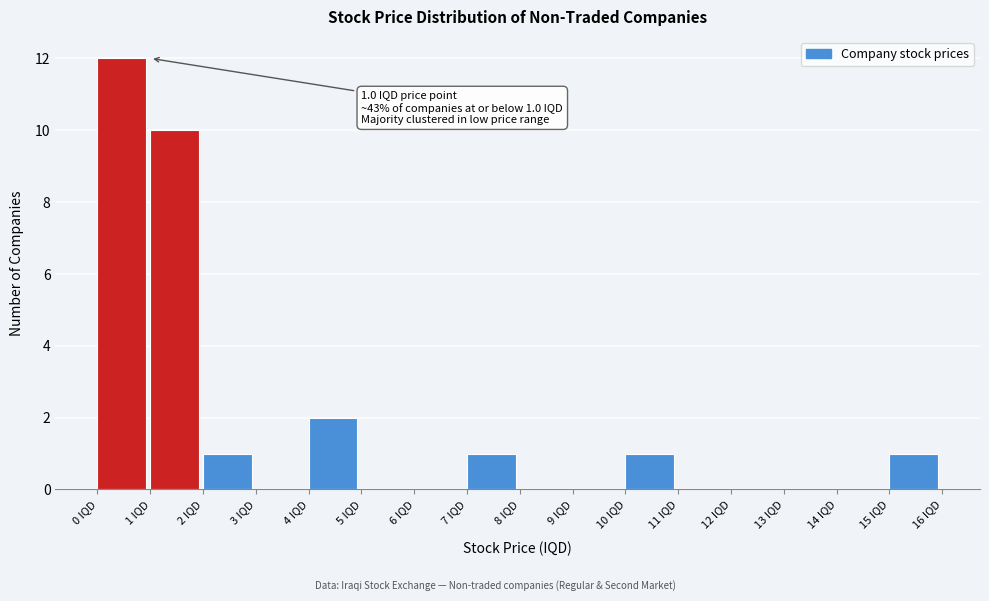

Which range on the x-axis has the tallest bar?

0 to 1